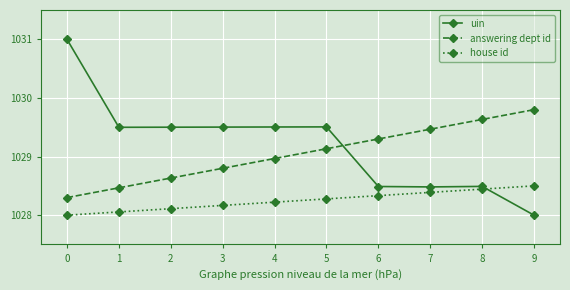

The house id series shows 1463.9 at 3. True or false?

False